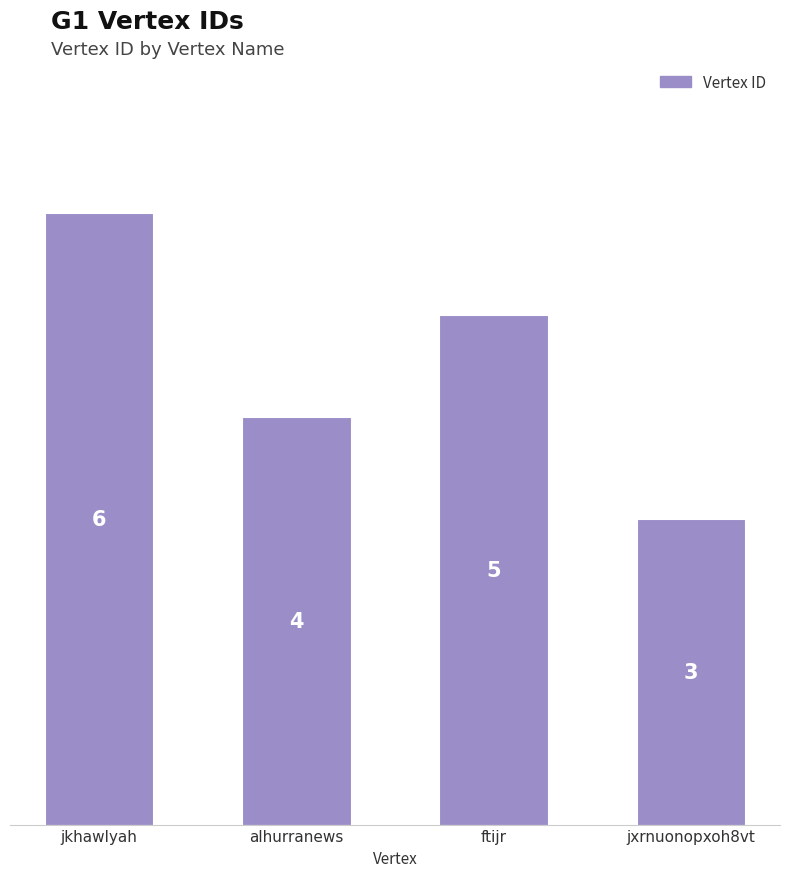

What is the smallest value displayed?

3